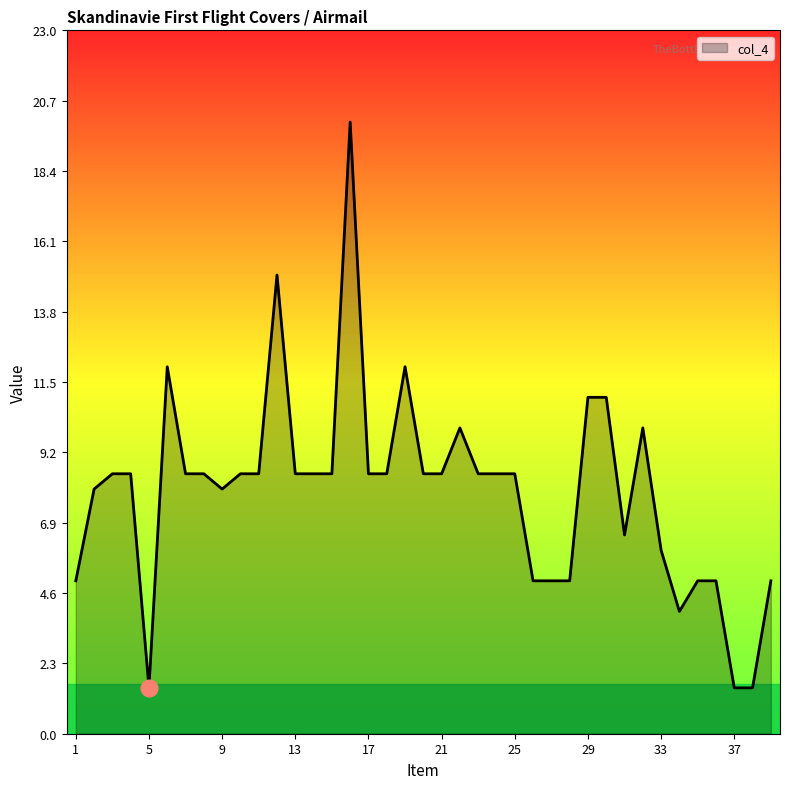

What is the difference between the maximum and minimum values?

18.5